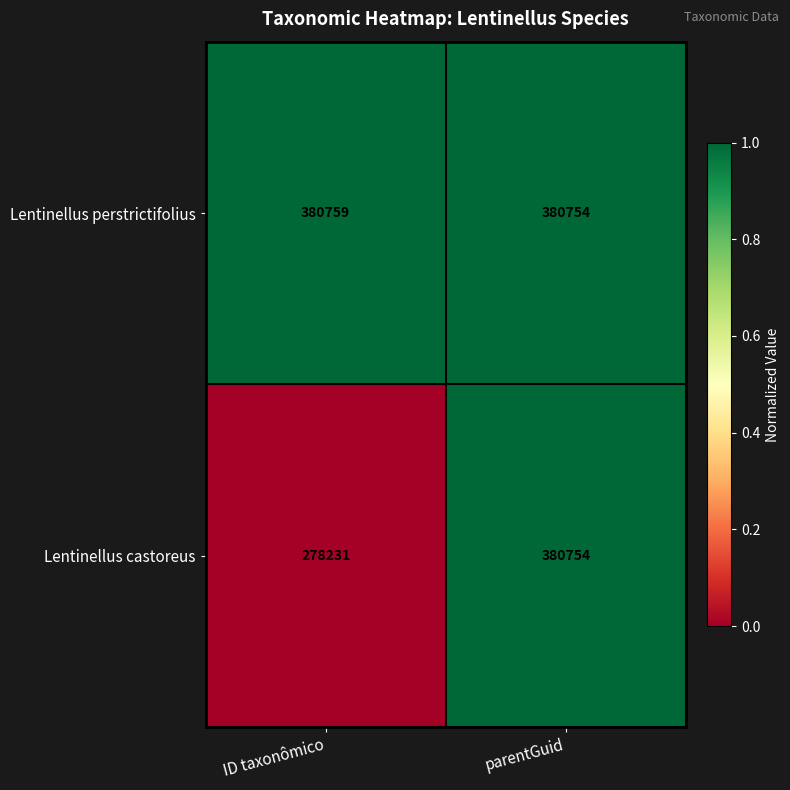

At which category is the sum across all series the highest?

parentGuid